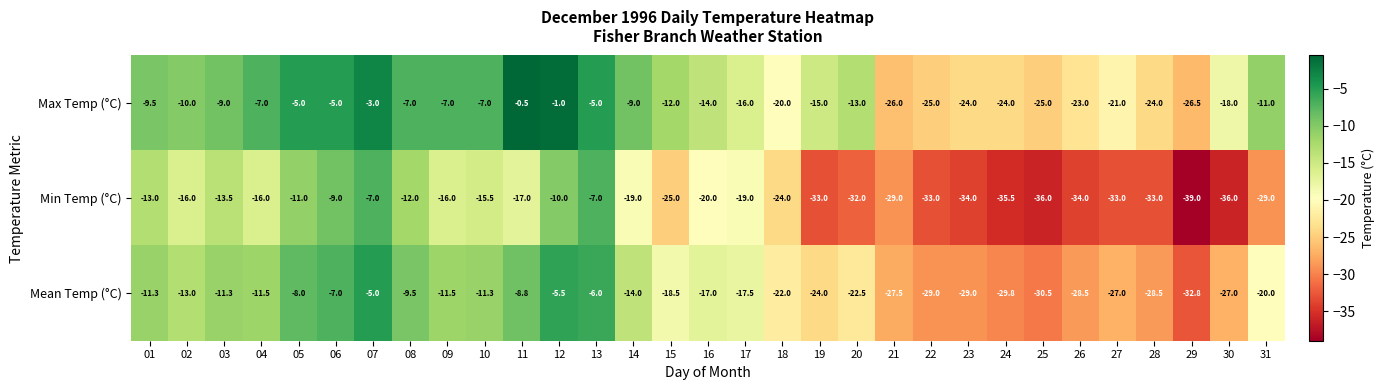

Which series has the largest range (max minus min)?

Min Temp (°C)